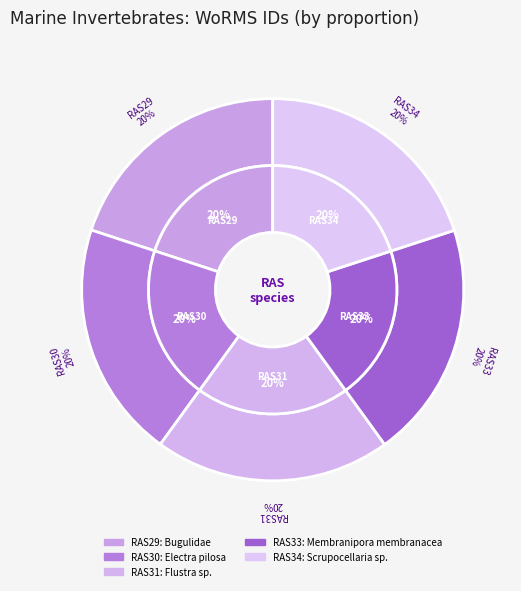

How many slices are in this pie chart?

5